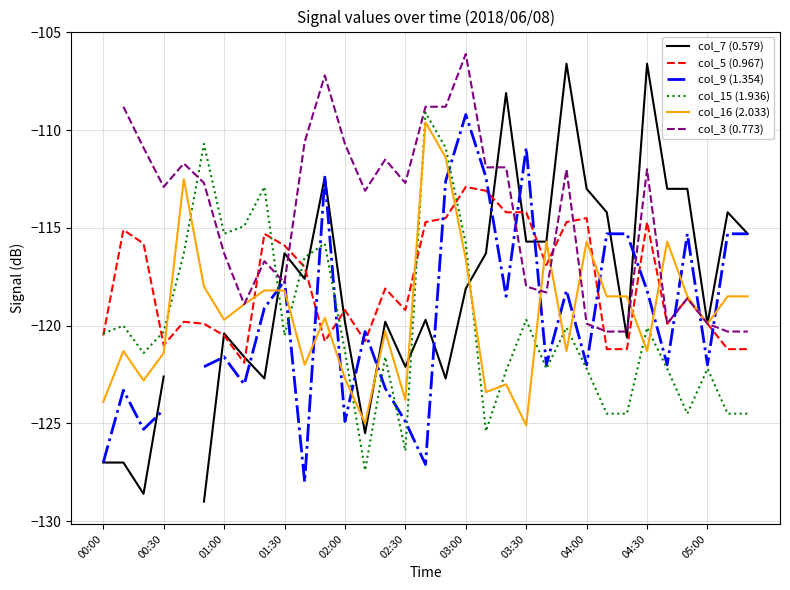

What is the maximum value for col_15 (1.936)?

-109.1